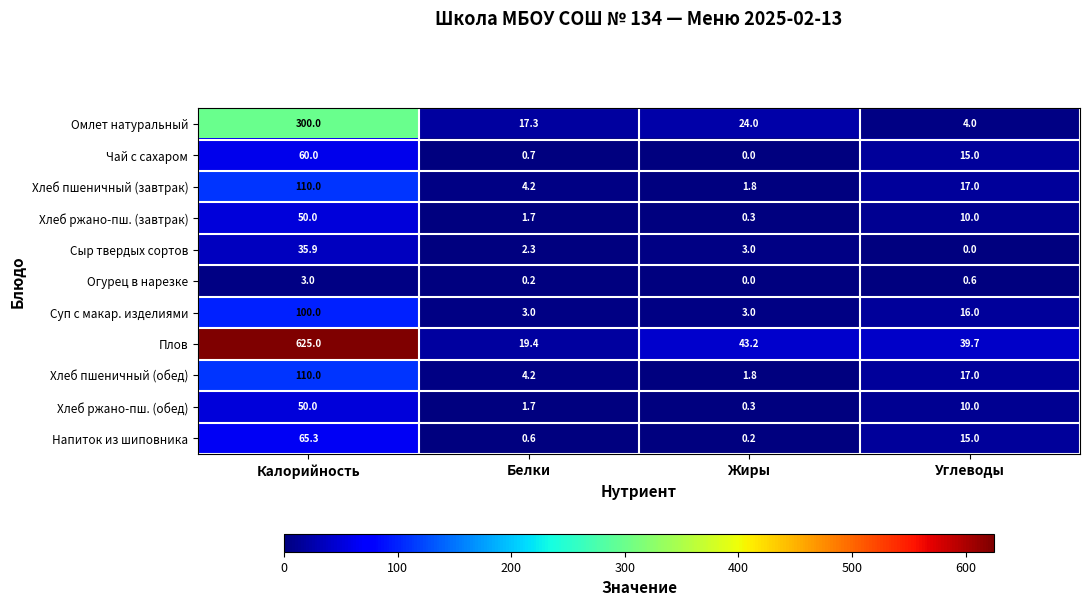

Between Белки and Жиры, which series saw the biggest shift?

Плов